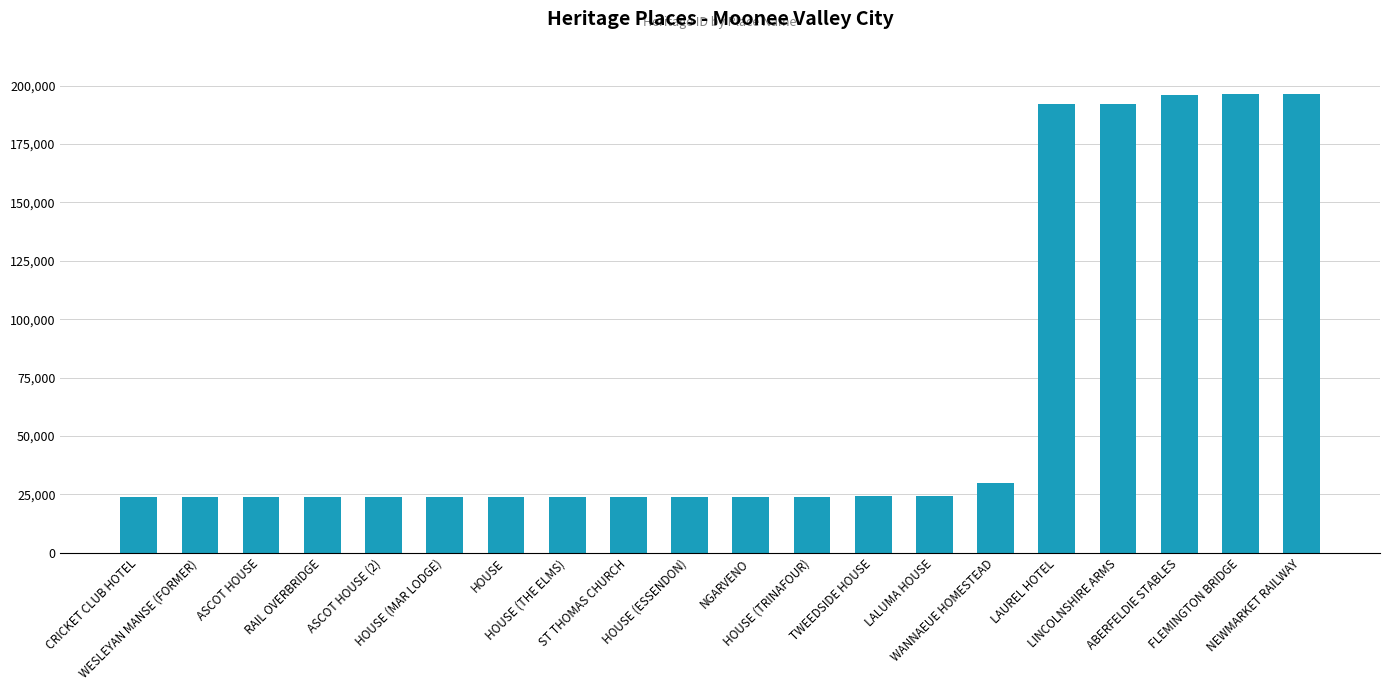

Is it true that the value at NGARVENO is 24052?

True